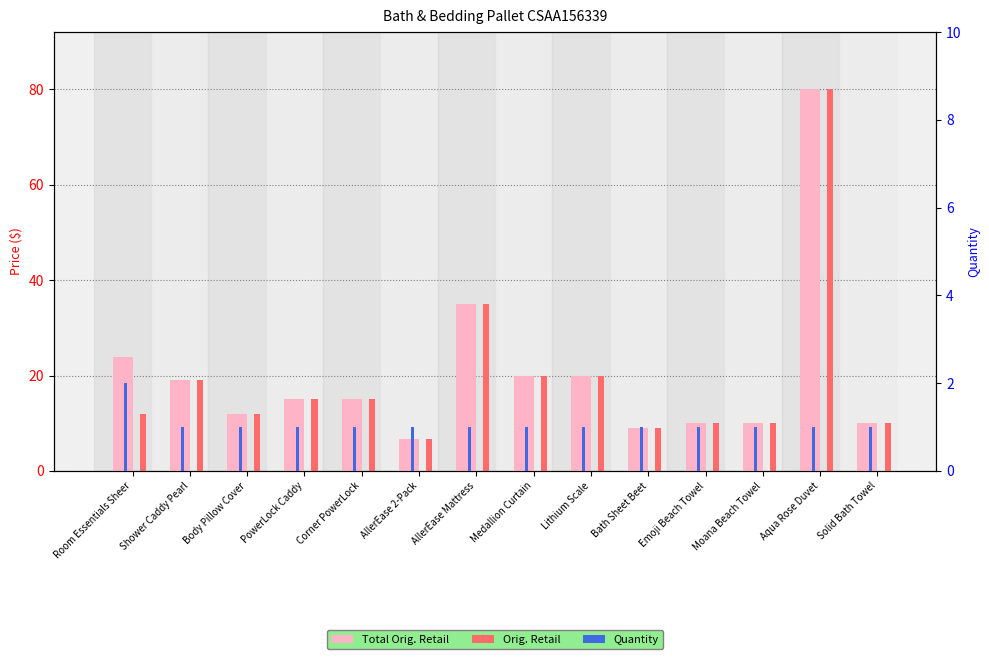

What position from the right is Bath Sheet Beet?

5